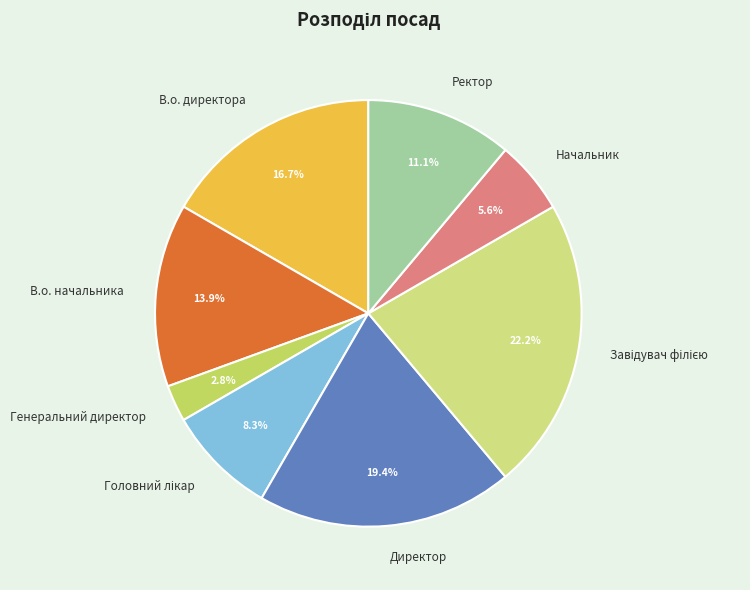

Which has a higher value, Директор or В.о. начальника?

Директор